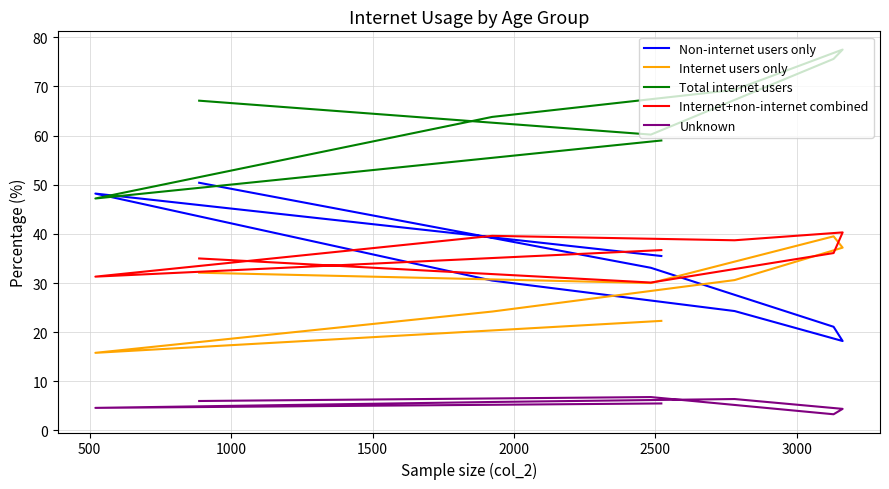

At how many categories does at least one series exceed 24?

8